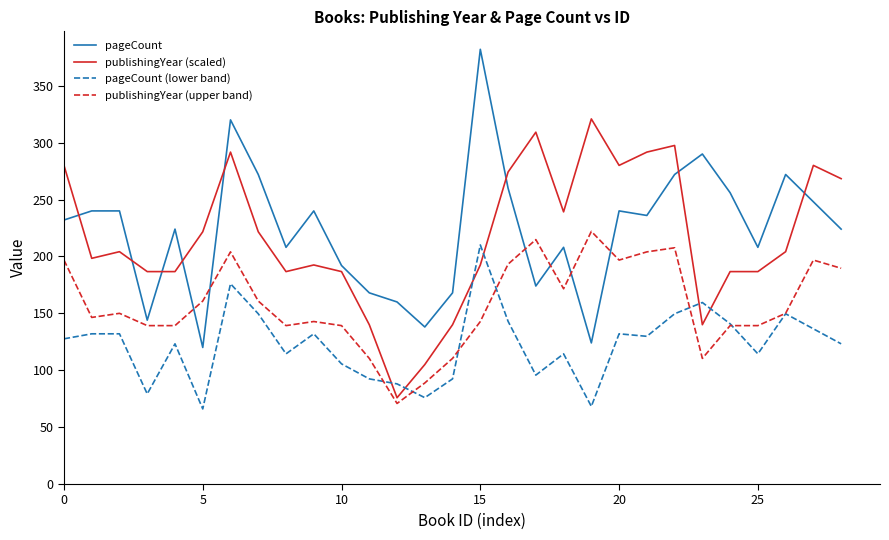

True or false: pageCount (lower band) and pageCount intersect in this chart.

False